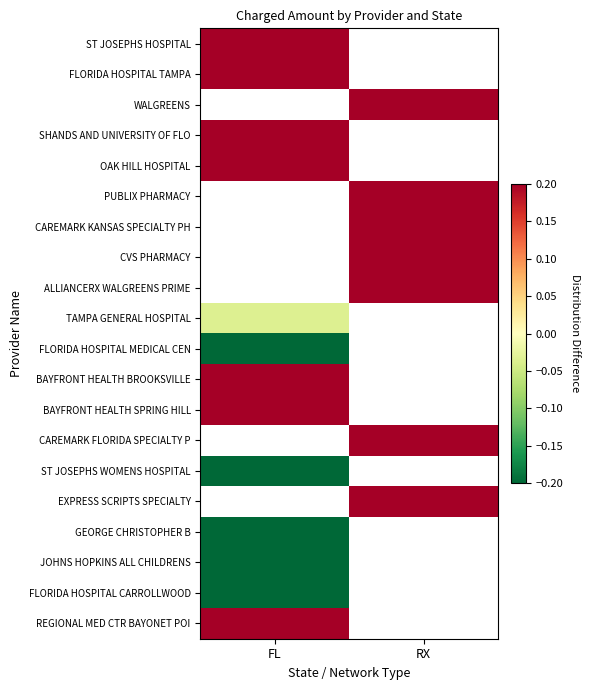

At which label is ST JOSEPHS HOSPITAL closest to 1?

FL